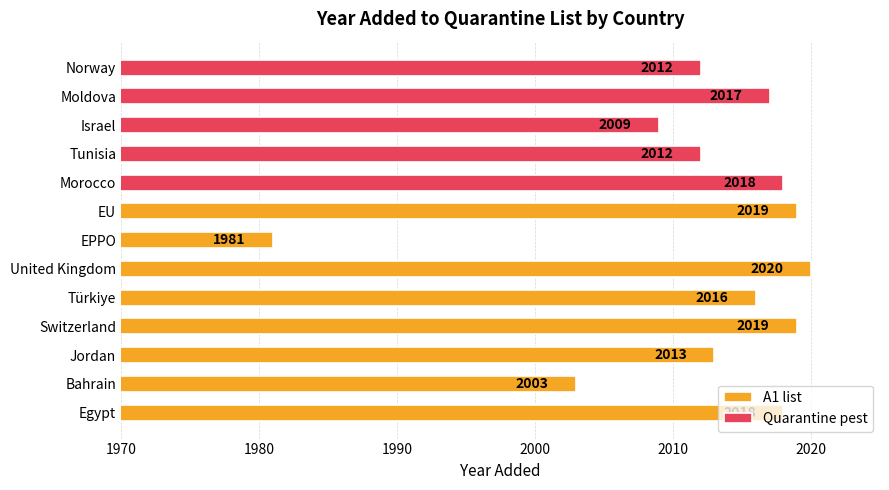

True or false: A1 list has a value of 3345 at Egypt.

False